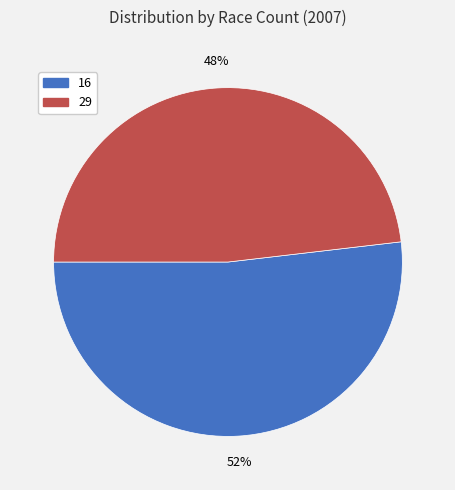

Does any single category account for the majority?

Yes